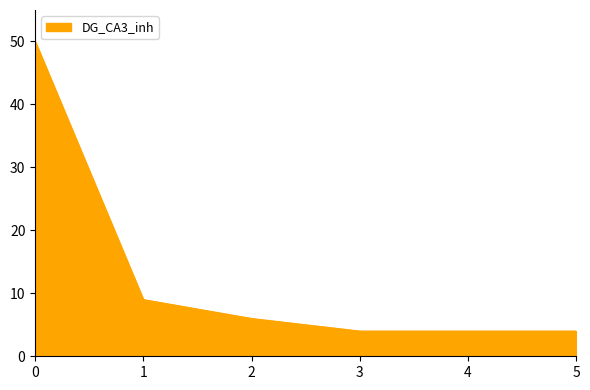

What is the difference between the maximum and minimum values?

46